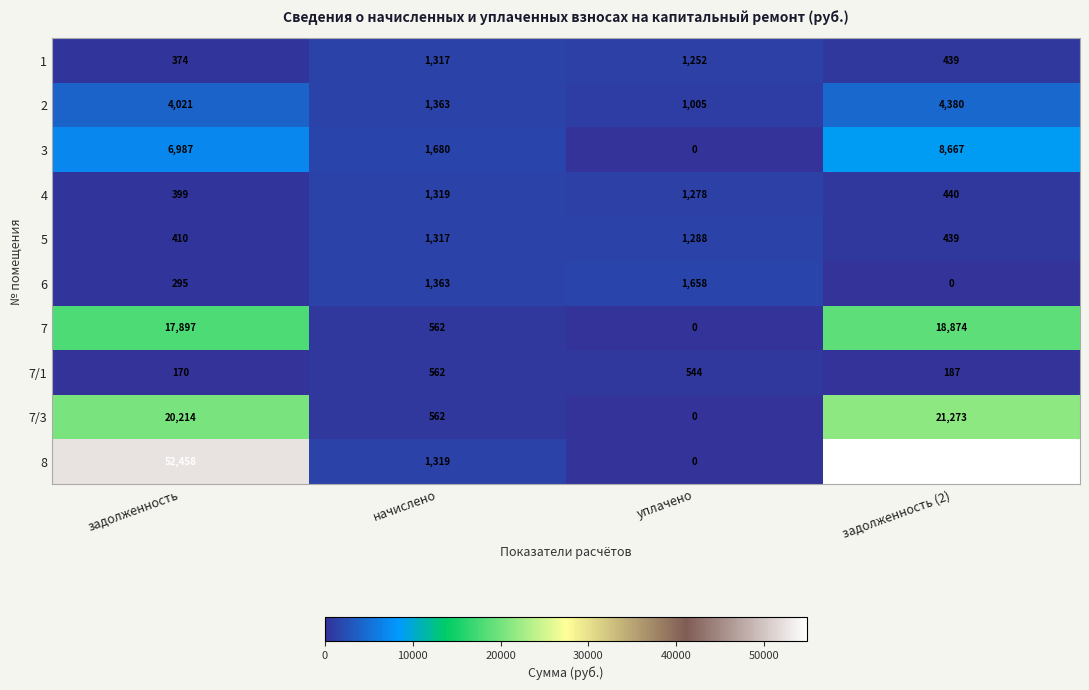

The 2 series shows 1124 at задолженность. True or false?

False